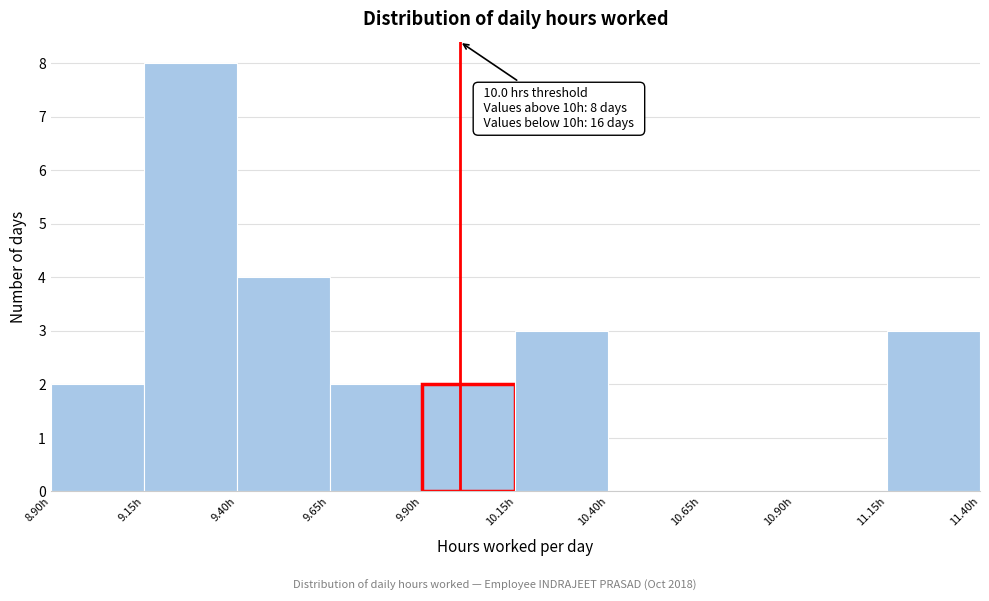

Over which range of the x-axis is the bar tallest?

9.15 to 9.40